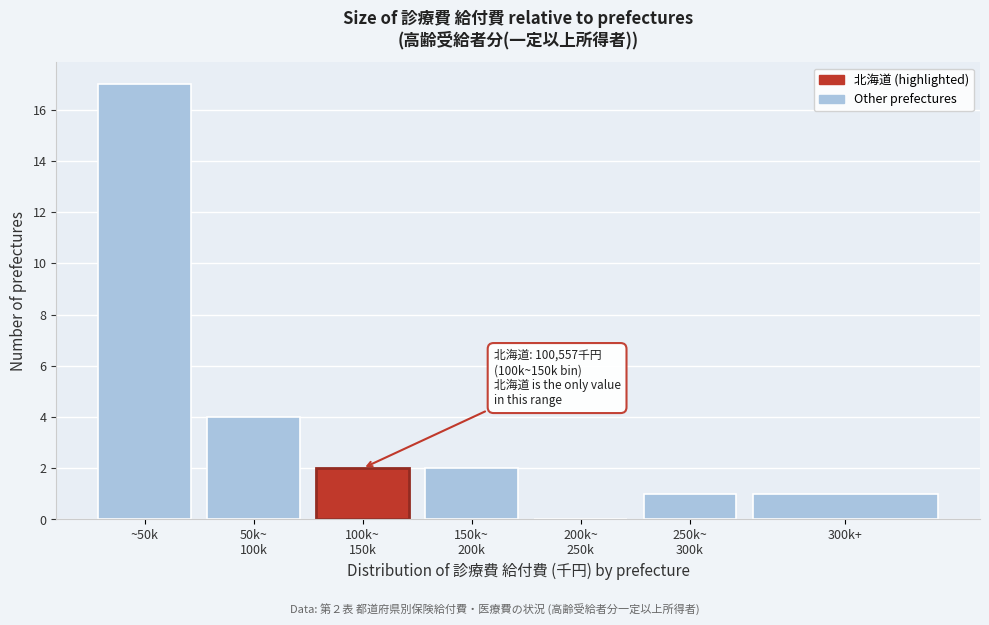

The chart shows a value of 6 at ~50k. True or false?

False